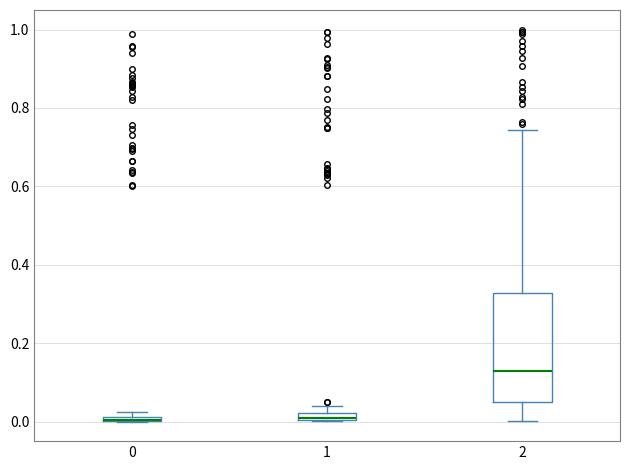

Which box is the tallest, from its lower edge to its upper edge?

2